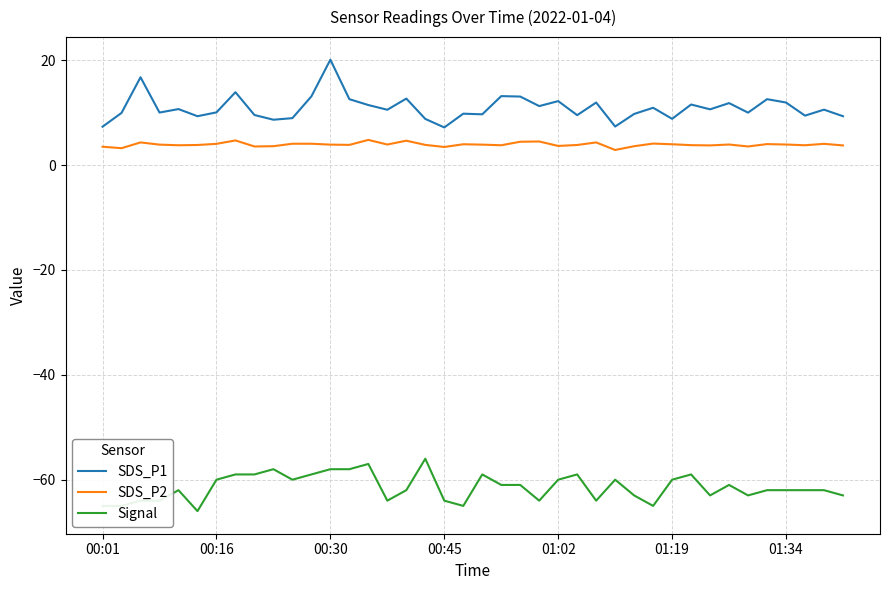

True or false: SDS_P2 and Signal cross at least once.

False